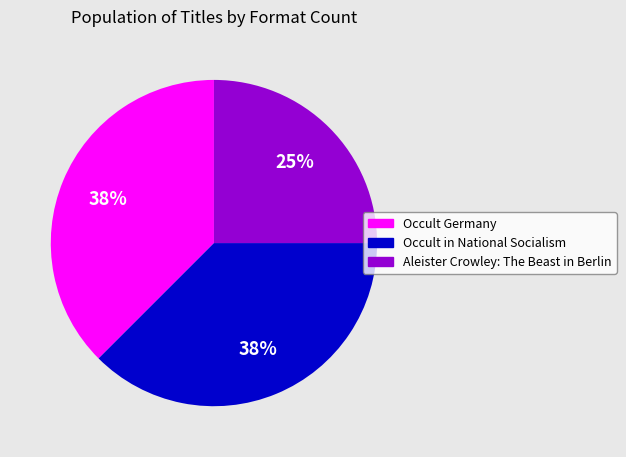

True or false: Aleister Crowley: The Beast in Berlin accounts for 37% of the total.

False